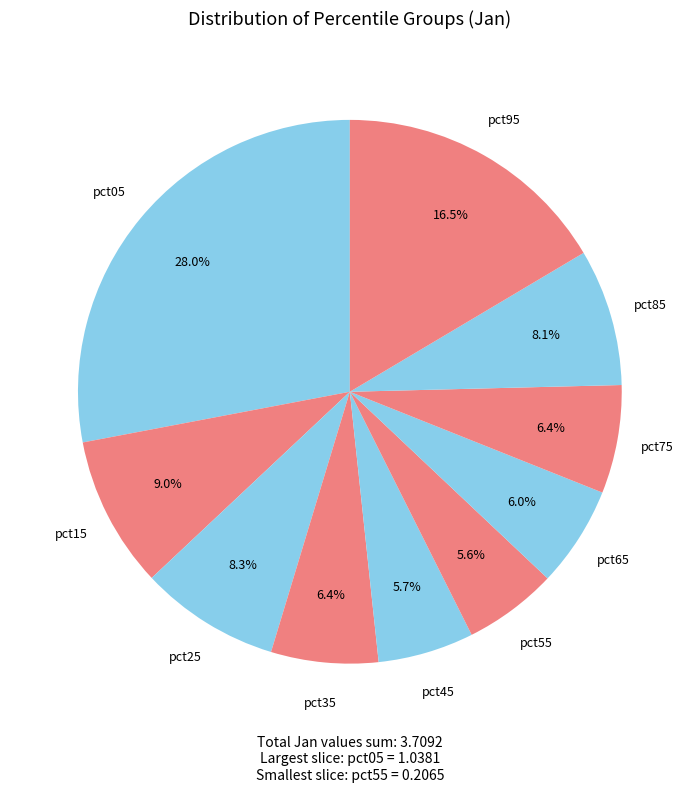

Is pct95 the majority of the pie?

No